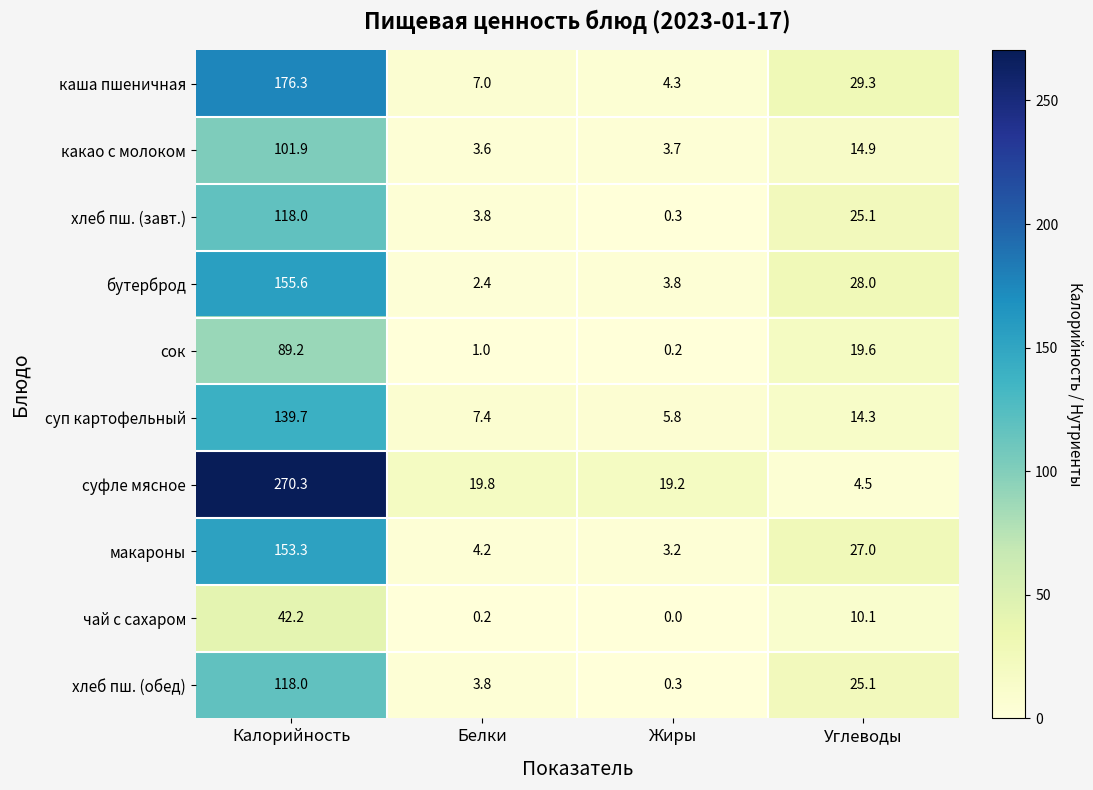

True or false: какао с молоком has a value of 2.4 at Белки.

False